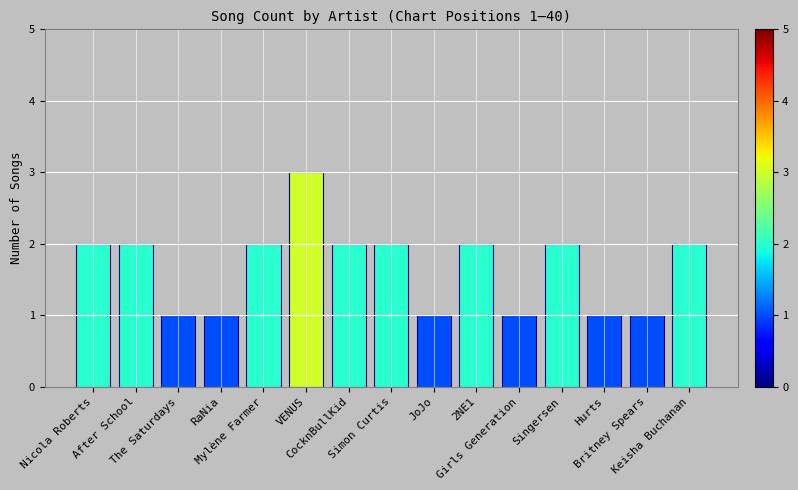

What position from the right is Hurts?

3